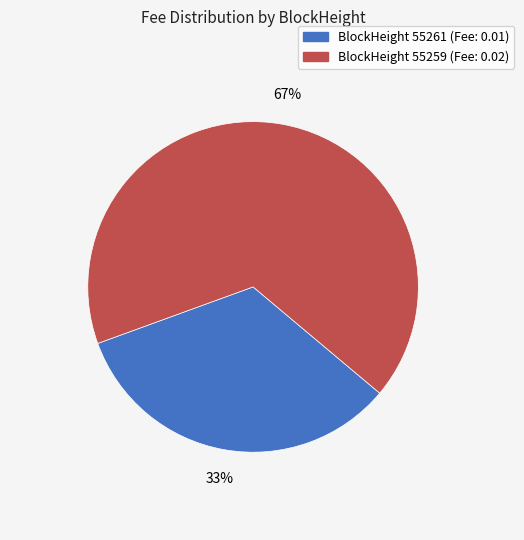

Is there a majority slice in this chart?

Yes